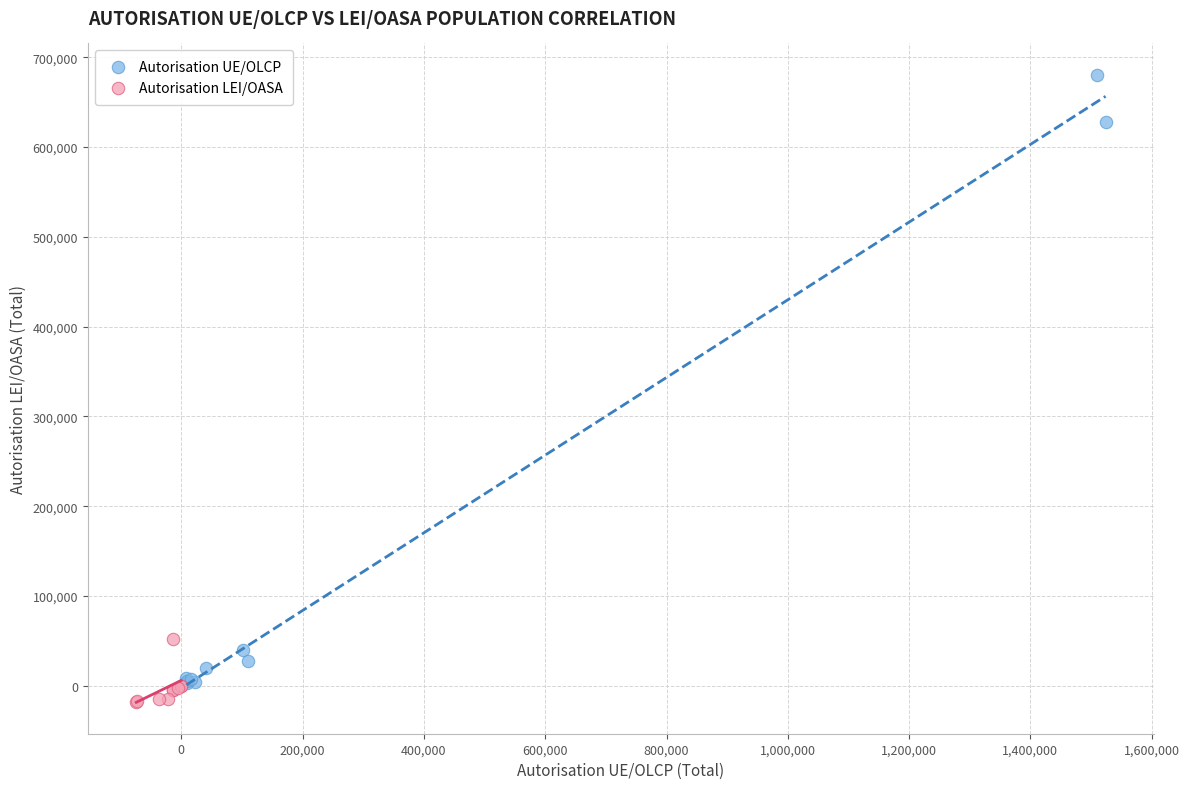

What are all the series names shown in the legend?

Autorisation UE/OLCP, Autorisation LEI/OASA